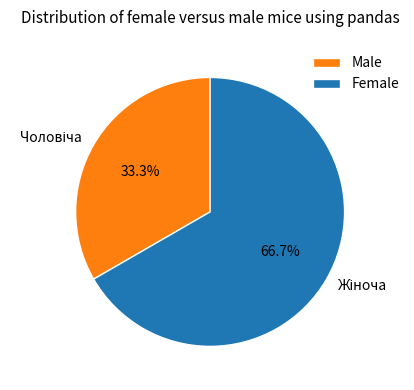

How many segments does this pie chart have?

2